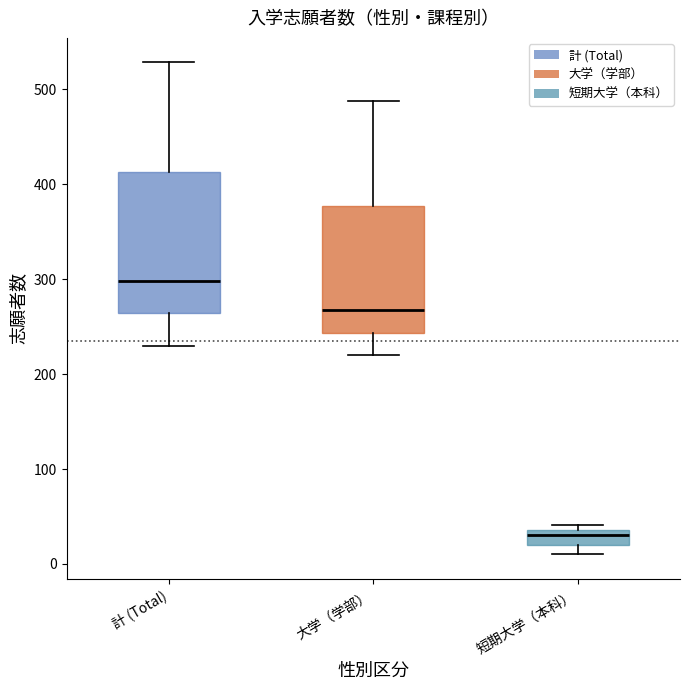

Reading left to right, read every box against the y-axis: the position of its median line, the range the box covers, and the ends of its whiskers. The values are not printed on the chart, so give them approximately, as read against the axis.

計 (Total): median 300, box 260 to 410, whiskers 230 to 530
大学（学部）: median 270, box 240 to 380, whiskers 220 to 490
短期大学（本科）: median 30, box 20 to 40, whiskers 10 to 40 (just above the box's upper edge)